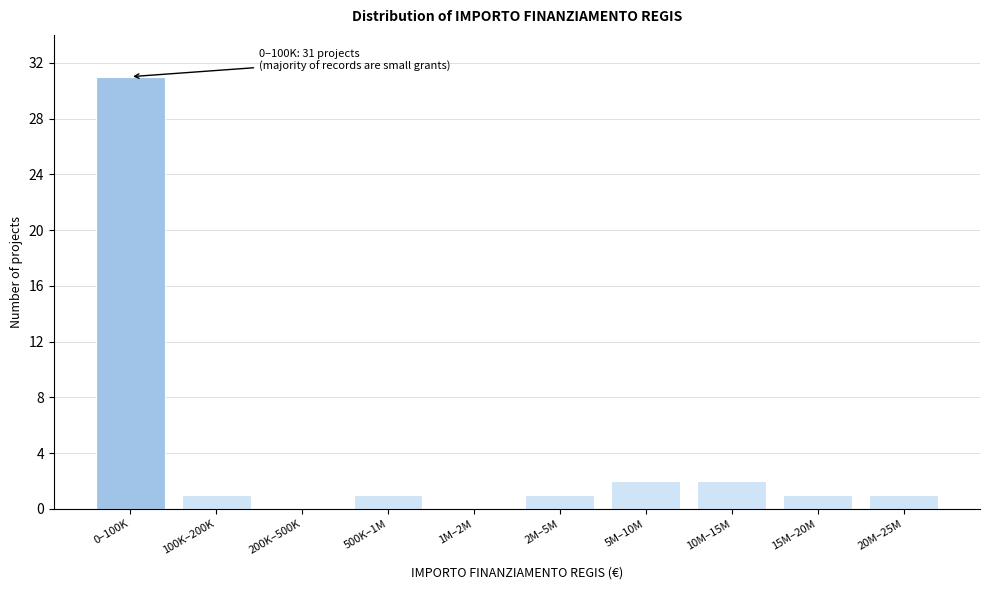

Reading right to left, extract all data points from this chart.

20M–25M=1	15M–20M=1	10M–15M=2	5M–10M=2	2M–5M=1	1M–2M=0	500K–1M=1	200K–500K=0	100K–200K=1	0–100K=31